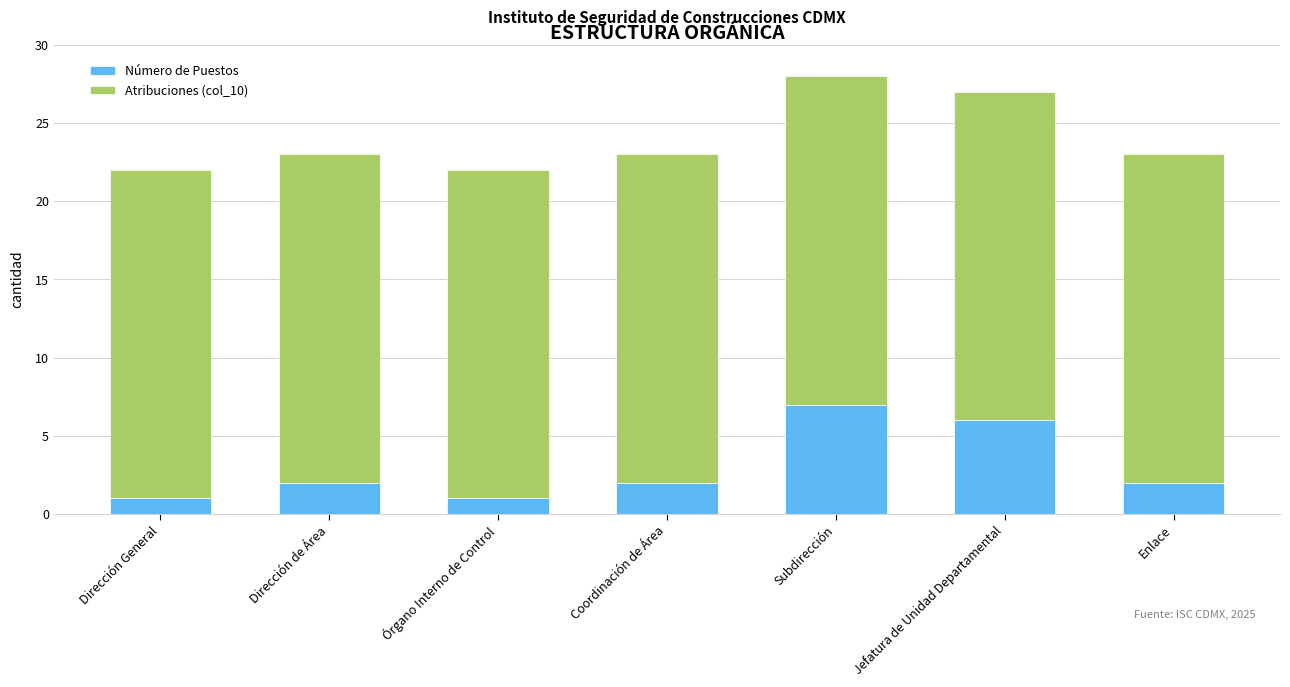

What is the sum of all Número de Puestos values?

21